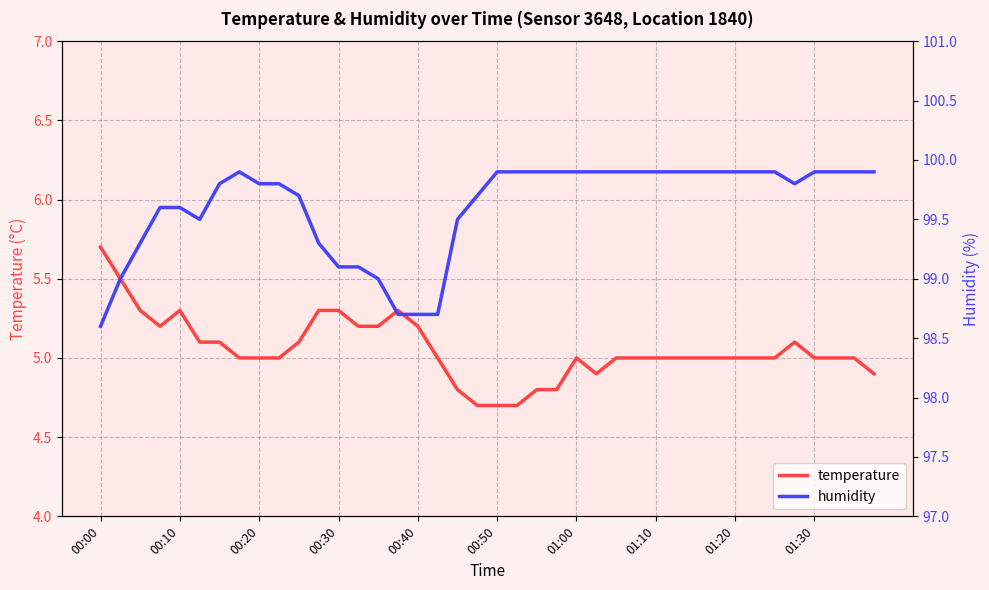

What is the difference between the maximum and minimum values in the temperature series?

1.0